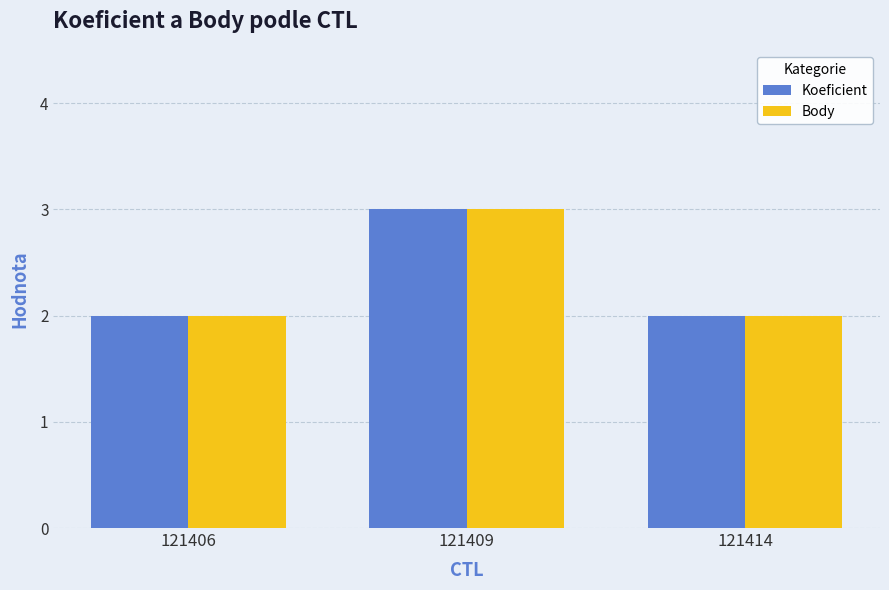

What are all the series names shown in the legend?

Koeficient, Body